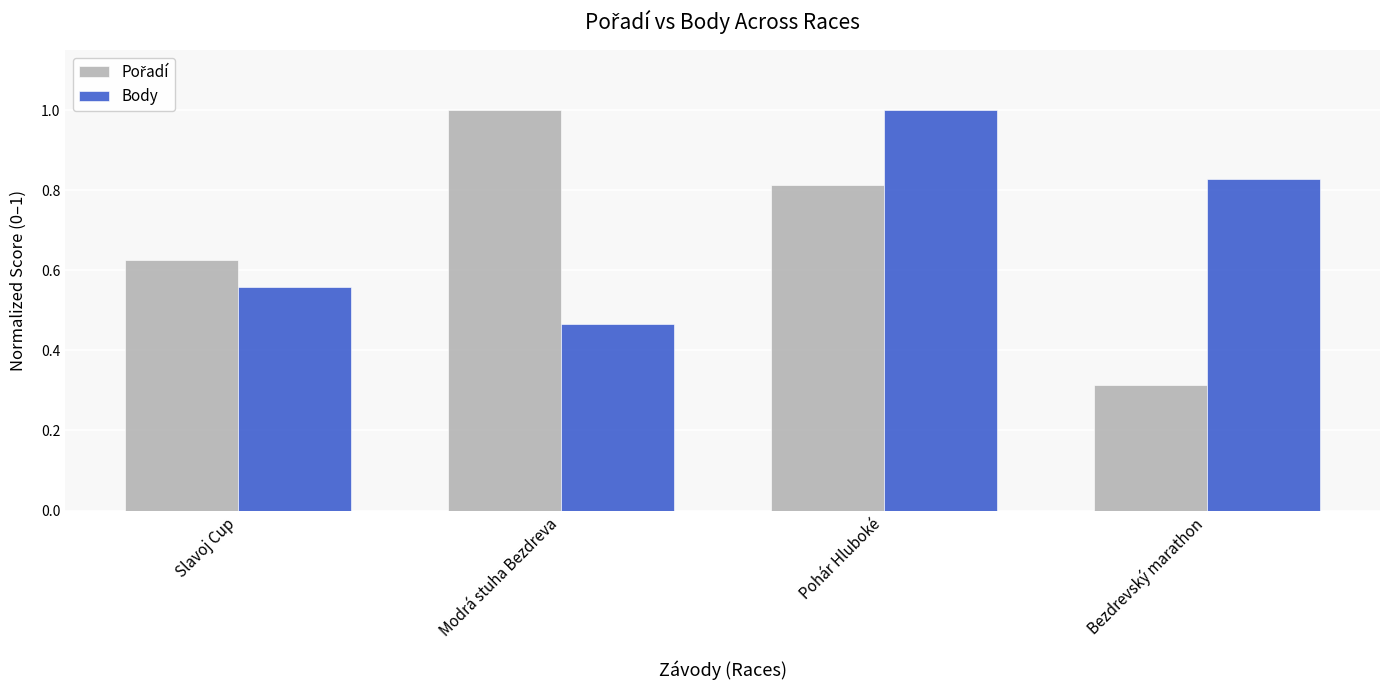

At which label is Body closest to 0?

Modrá stuha Bezdreva